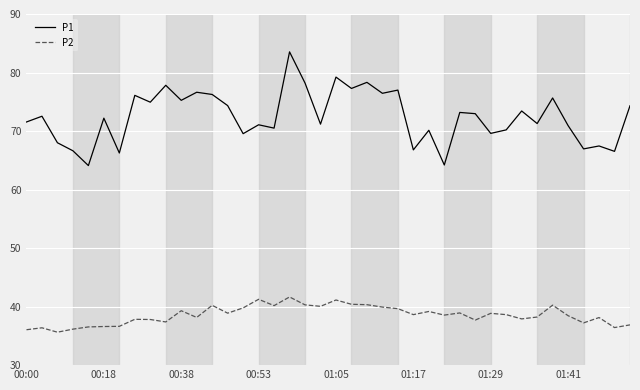

Which series has the largest range (max minus min)?

P1